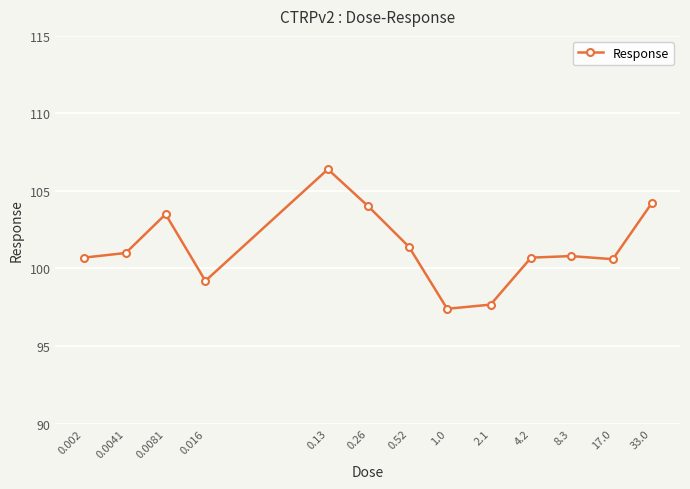

What is the value of the 1st point from the left?

100.7